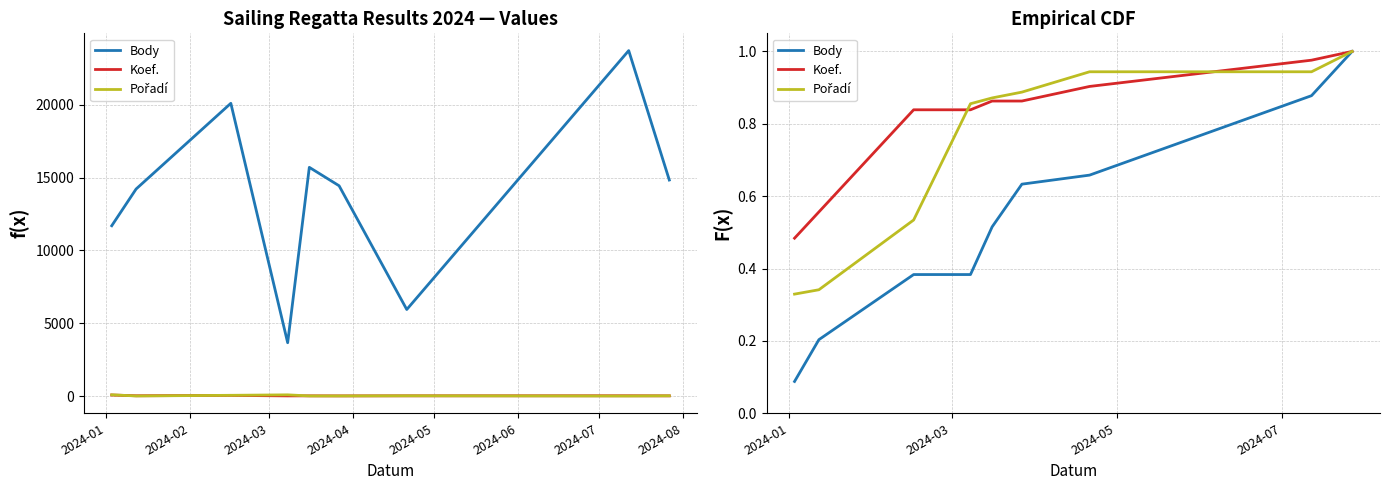

What is the difference between the maximum and minimum values in the Body series?

0.9